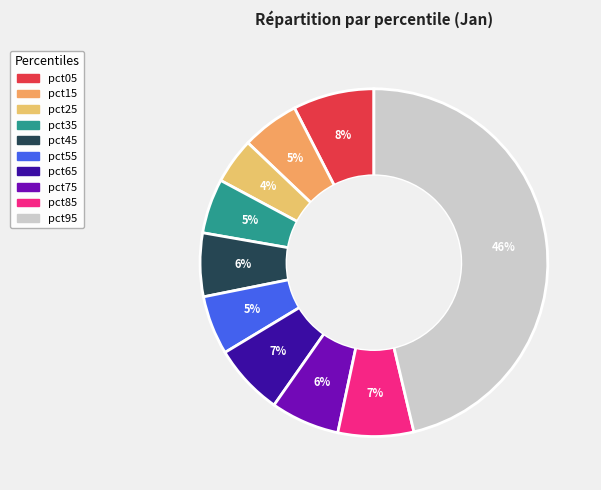

True or false: pct55 accounts for 15% of the total.

False